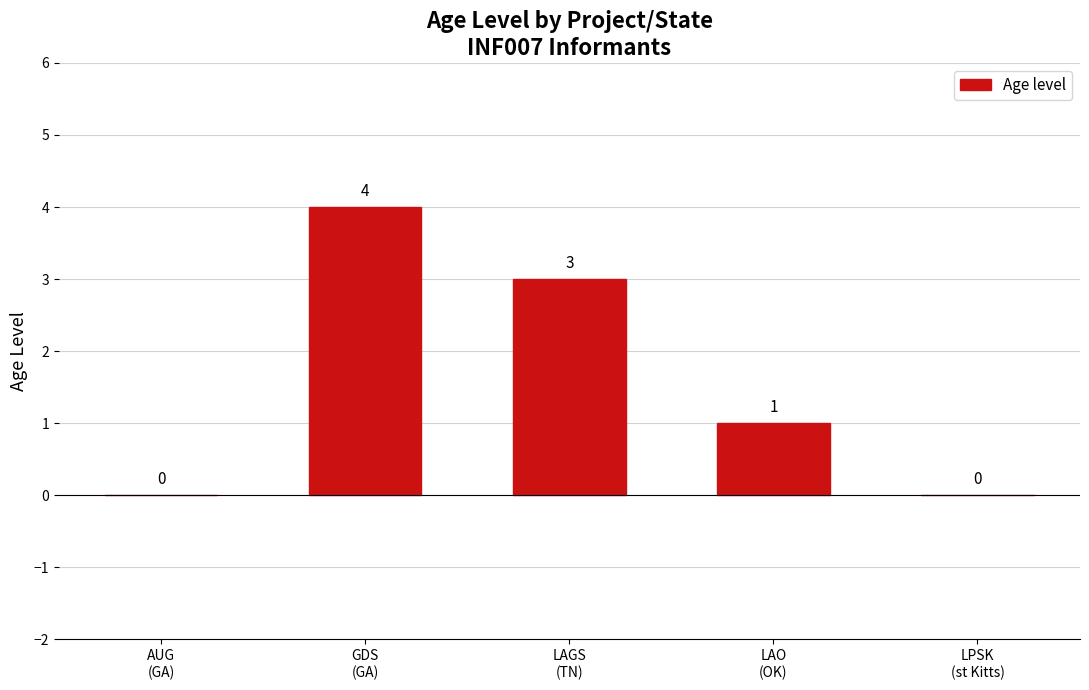

Reading left to right, extract all data points from this chart.

0	4	3	1	0